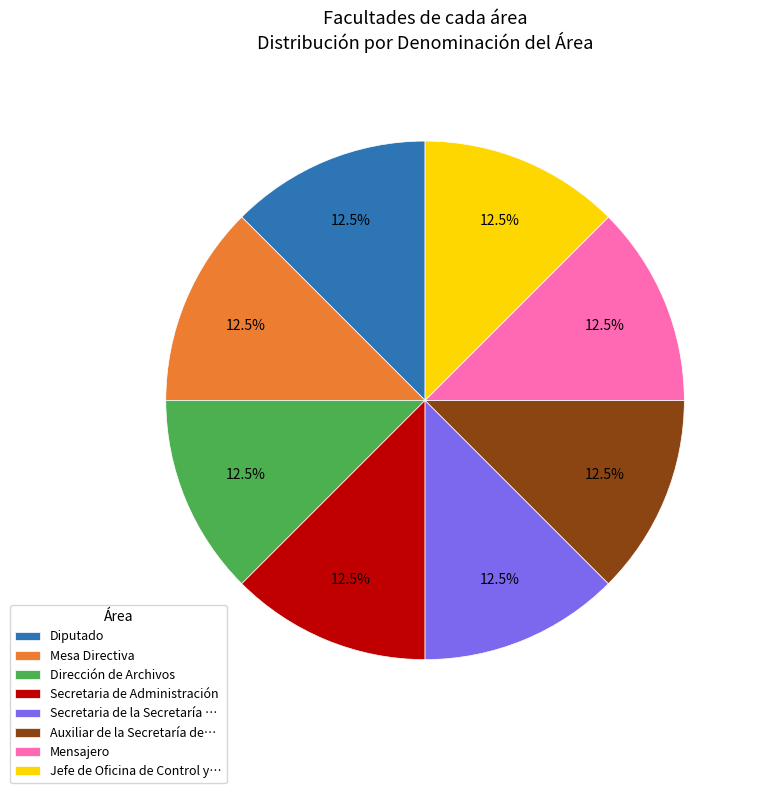

Combined, what portion of the pie is Mensajero and Mesa Directiva?

25.0%